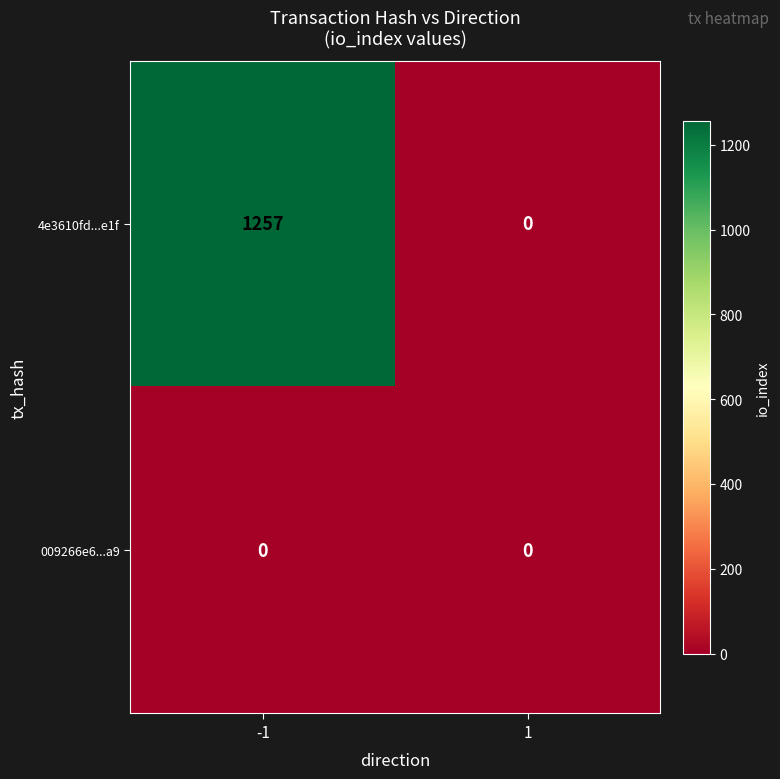

At which category is the sum across all series the highest?

-1